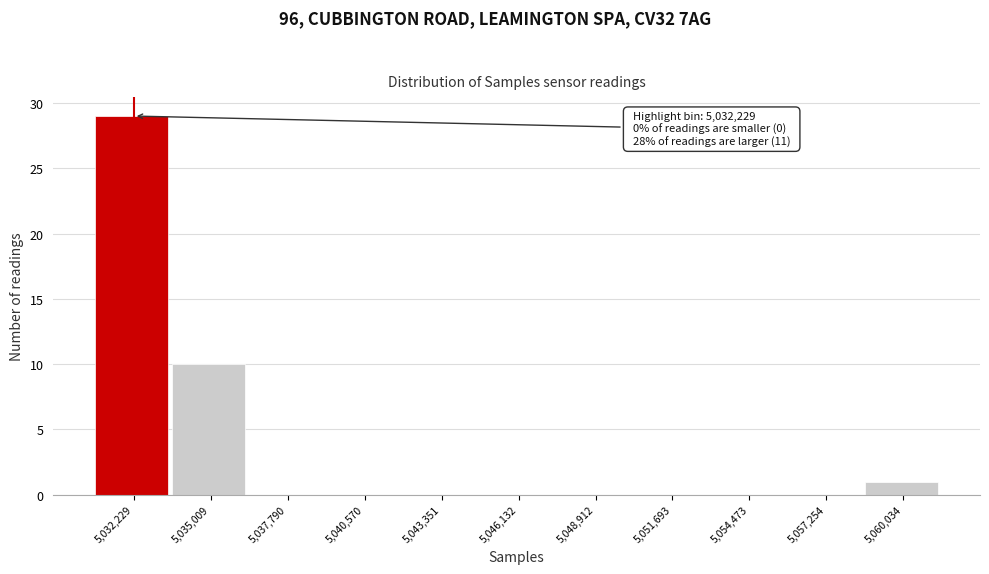

Over which range of the x-axis is the bar tallest?

5031000 to 5033500